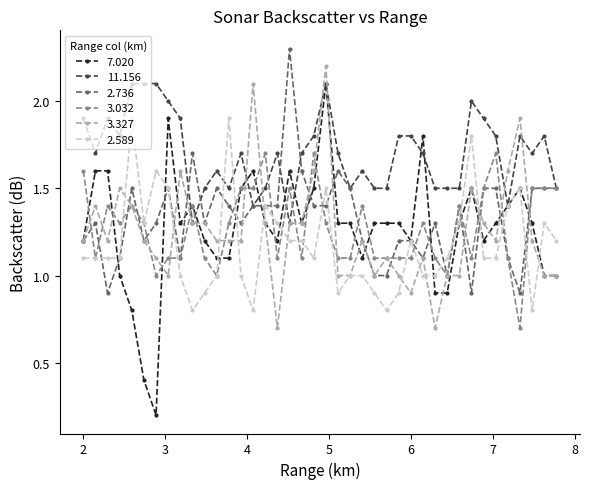

Which series has the widest spread of values?

7.020